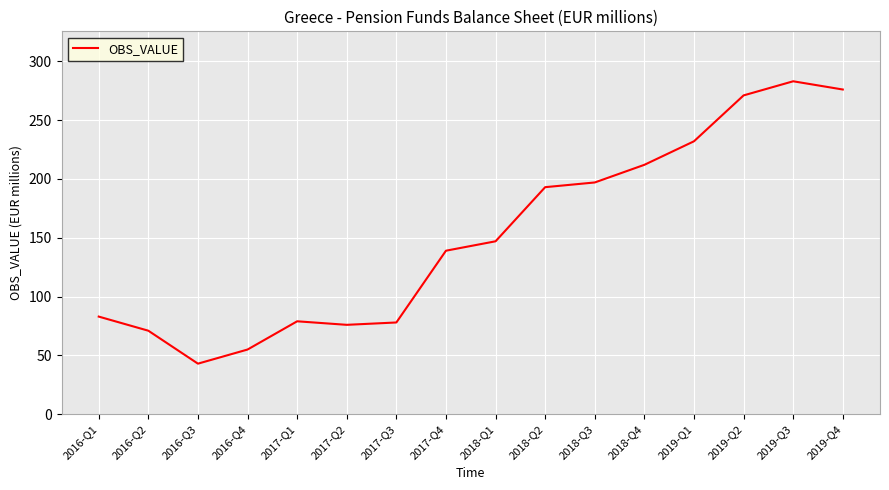

Which label corresponds to the smallest value in the chart?

2016-Q3